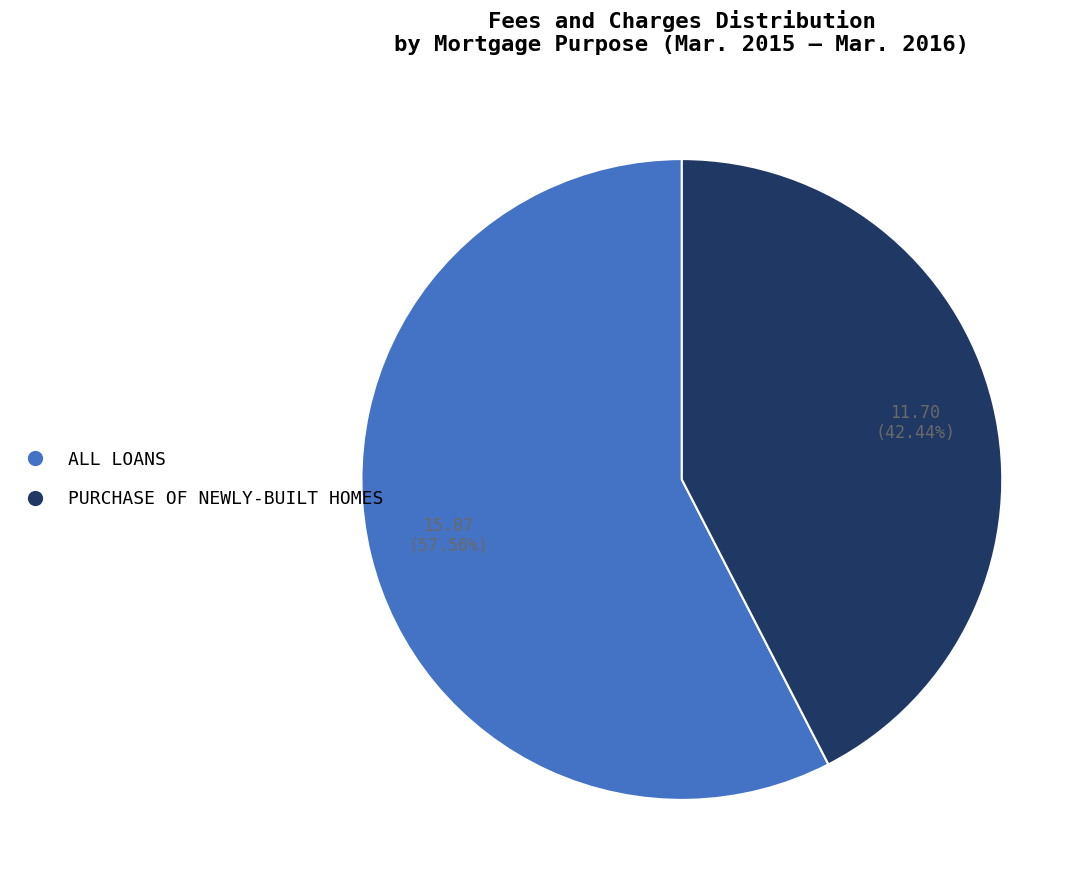

What percentage is NOT represented by ALL LOANS?

42.4%